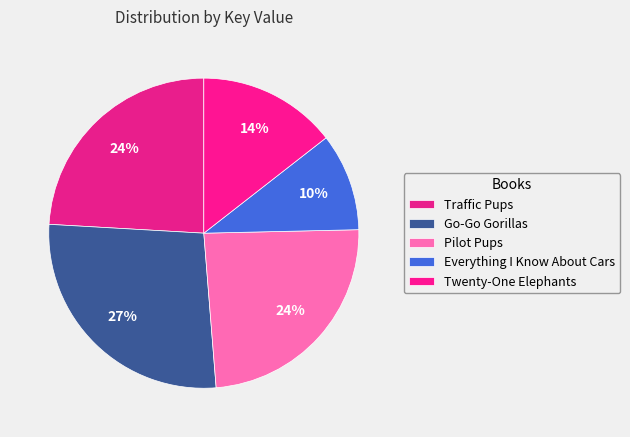

Between Go-Go Gorillas and Twenty-One Elephants, which is larger?

Go-Go Gorillas